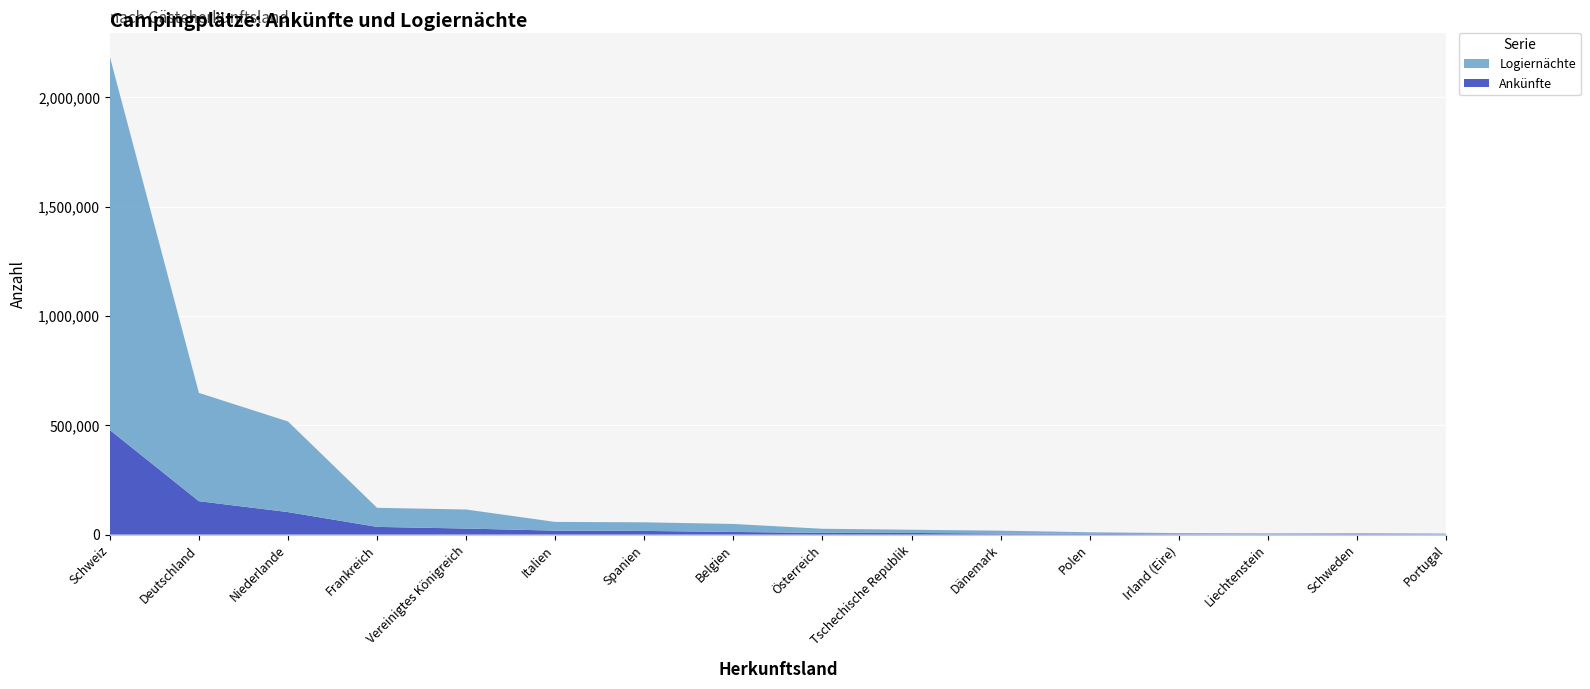

Reading right to left, transcribe all the data shown in this chart.

Ankünfte: 1204	2022	1007	1575	3132	4749	7520	7828	12122	16828	18121	27626	35212	102992	152746	478561
Logiernächte: 3686	4300	4709	5316	7476	13196	14746	18801	36582	39403	39844	87174	87327	414444	495557	1707773